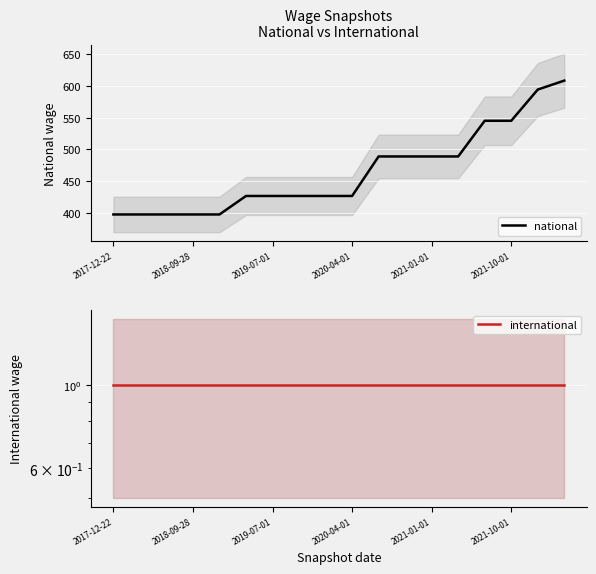

How many lines are shown in the chart?

2